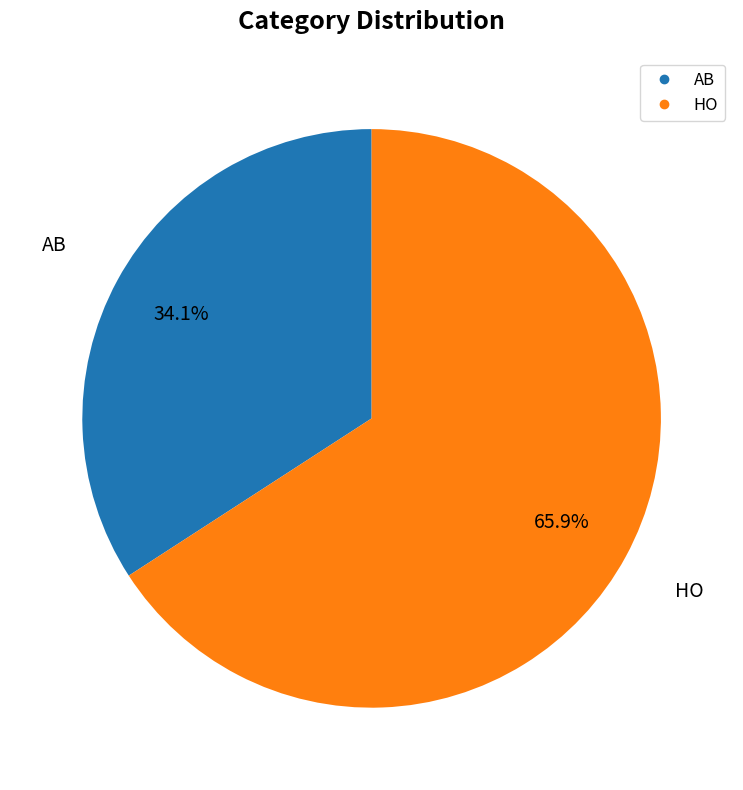

Which slice is the largest?

HO